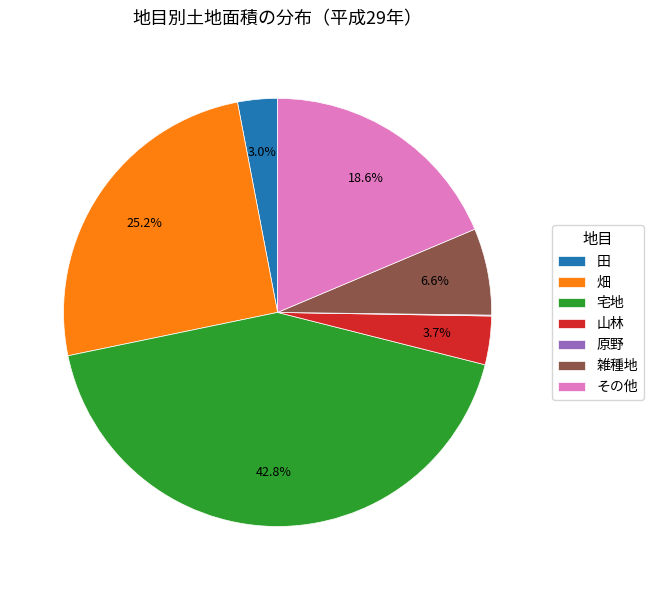

Is 宅地 the majority of the pie?

No